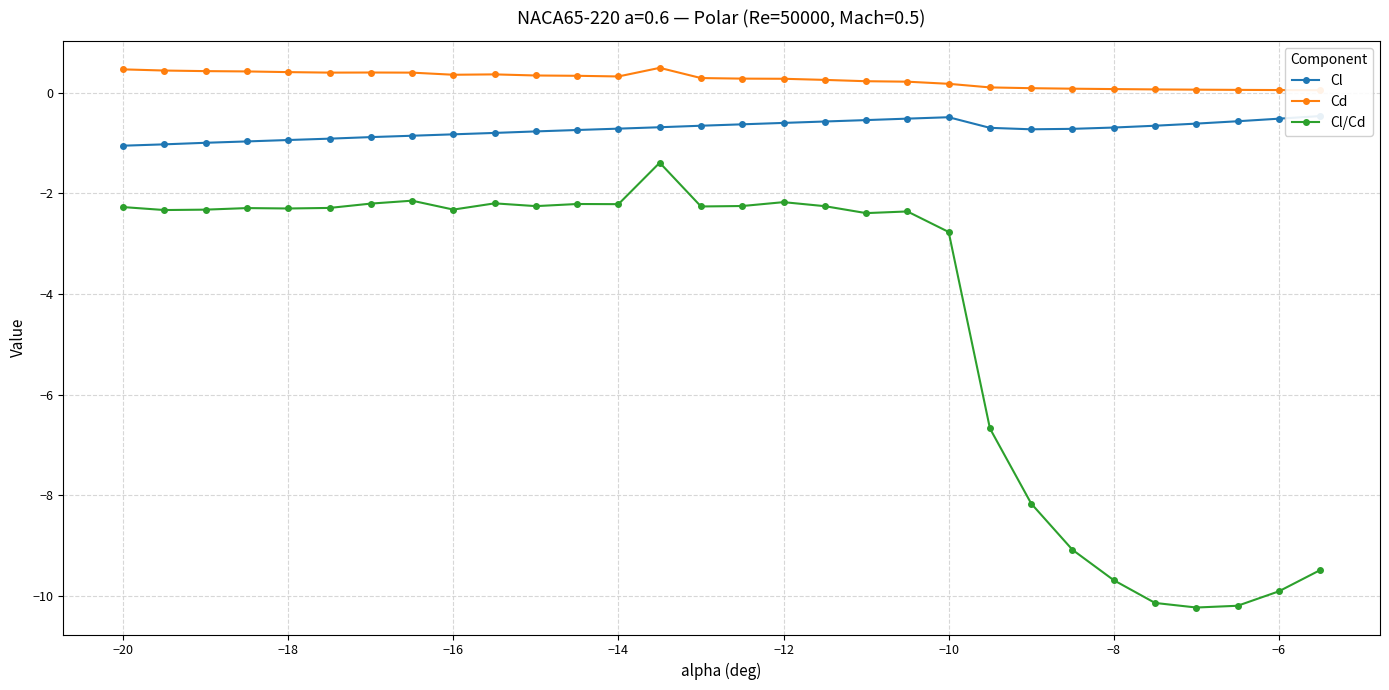

True or false: Cl/Cd and Cl cross at least once.

False